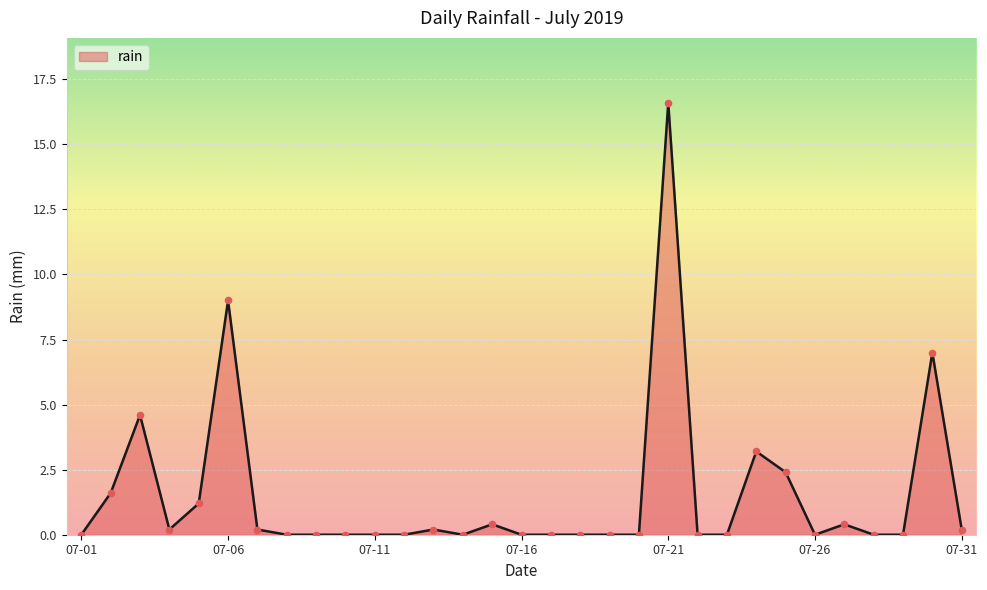

What is the difference between the maximum and minimum values?

16.6